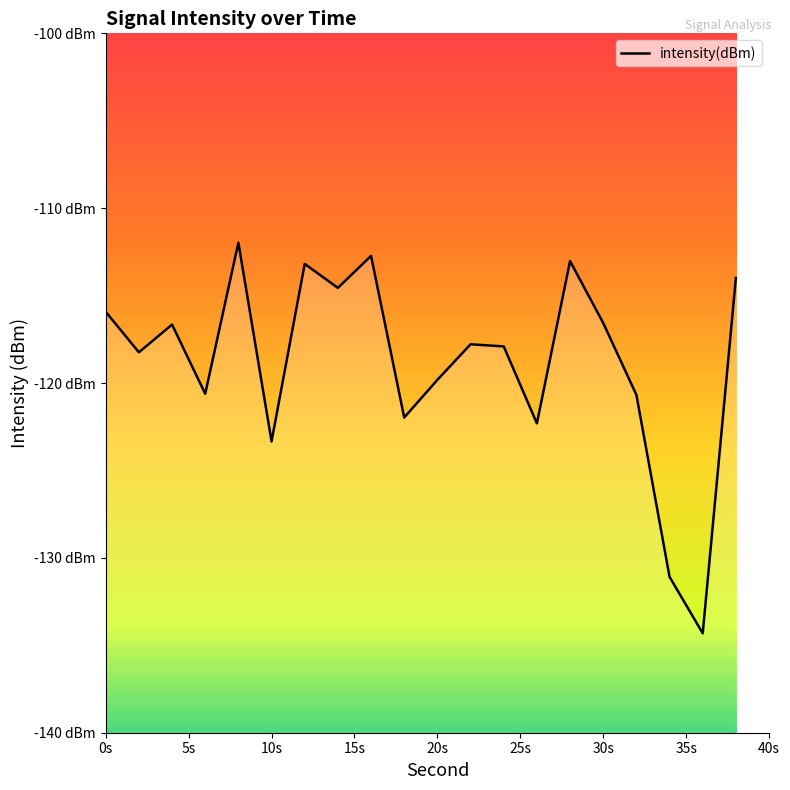

The value at 14 is -187.6. True or false?

False